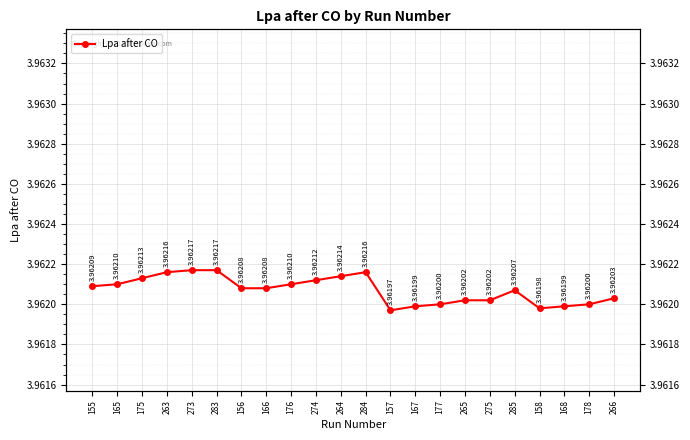

Reading left to right, what are all the values shown in this chart?

155=4.0	165=4.0	175=4.0	263=4.0	273=4.0	283=4.0	156=4.0	166=4.0	176=4.0	274=4.0	264=4.0	284=4.0	157=4.0	167=4.0	177=4.0	265=4.0	275=4.0	285=4.0	158=4.0	168=4.0	178=4.0	266=4.0